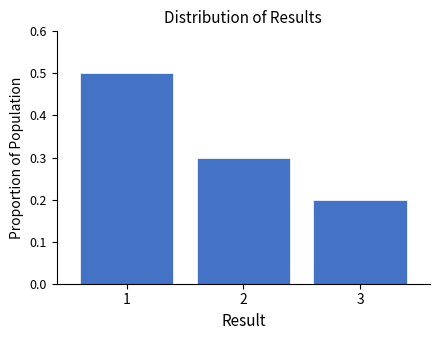

Reading left to right, list every bar in this chart as the range it spans on the x-axis followed by its height. The values are not printed on the chart, so give them approximately, as read against the axis.

0.5 to 1.5: 0.5
1.5 to 2.5: 0.3
2.5 to 3.5: 0.2